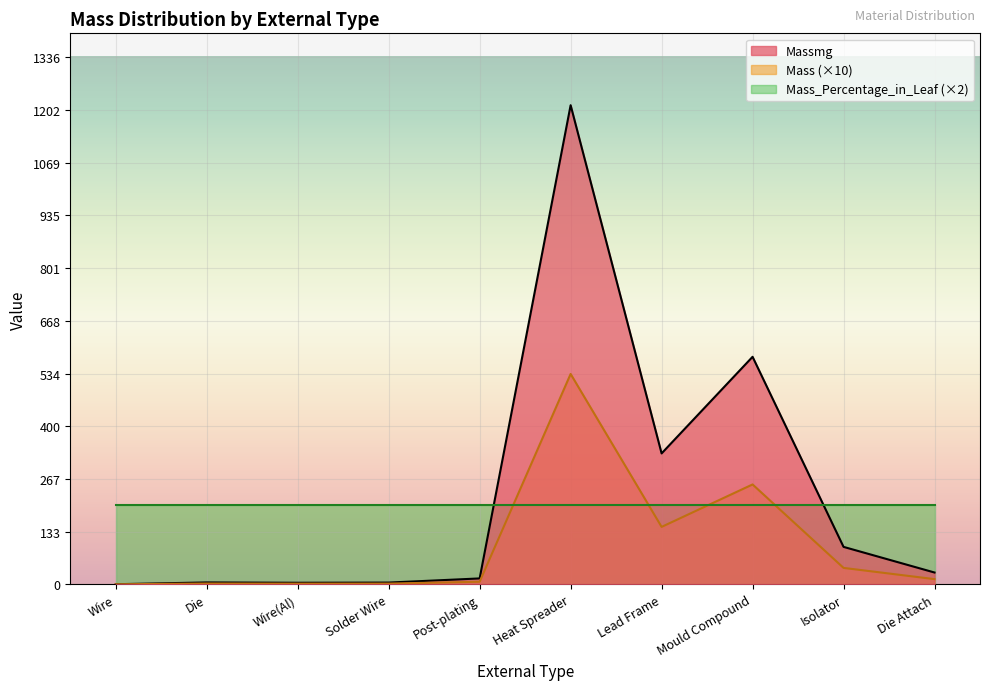

Does the chart display data point markers on the line(s)?

No